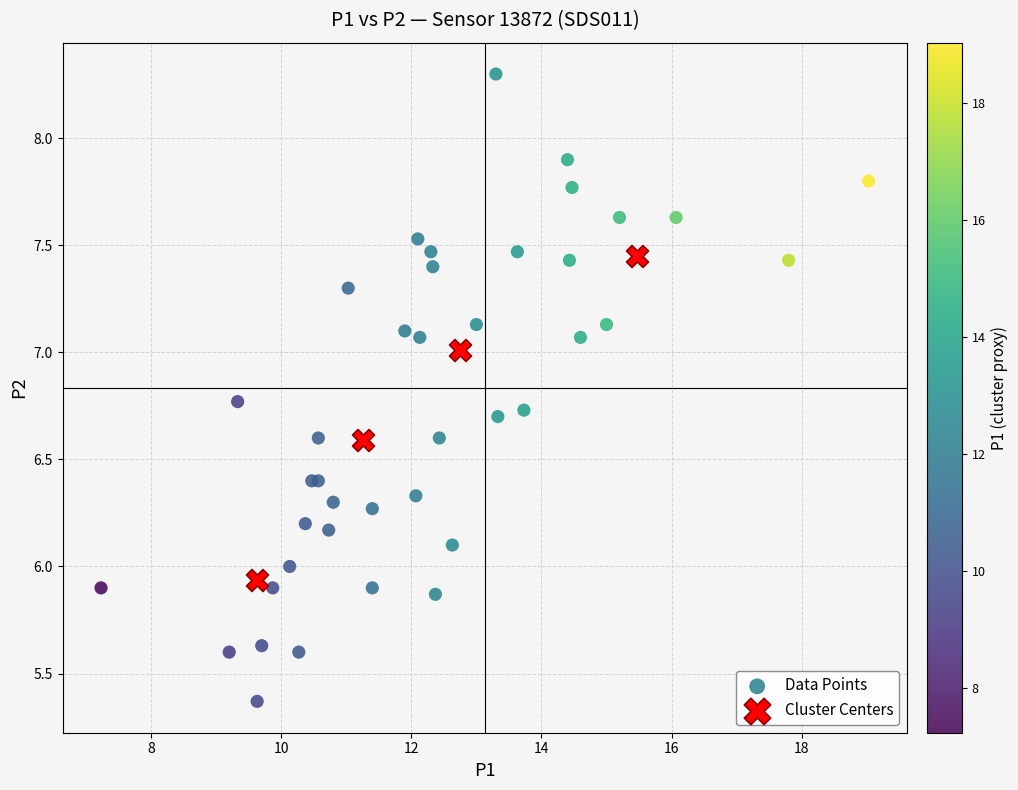

Which series reaches the minimum Y coordinate?

Data Points